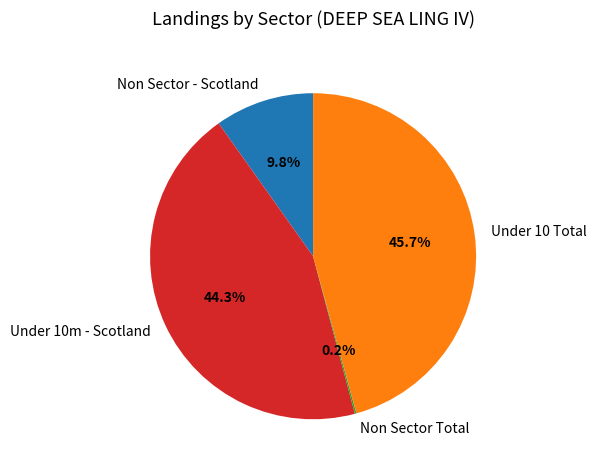

Is the sum of Non Sector - Scotland and Under 10m - Scotland greater than half?

Yes